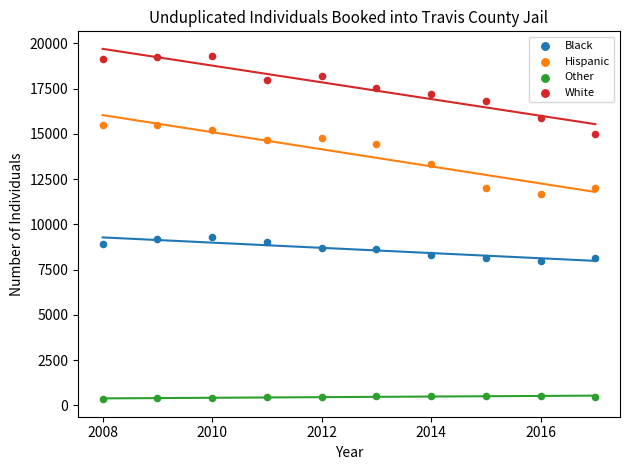

What are all the series names shown in the legend?

Black, Hispanic, Other, White